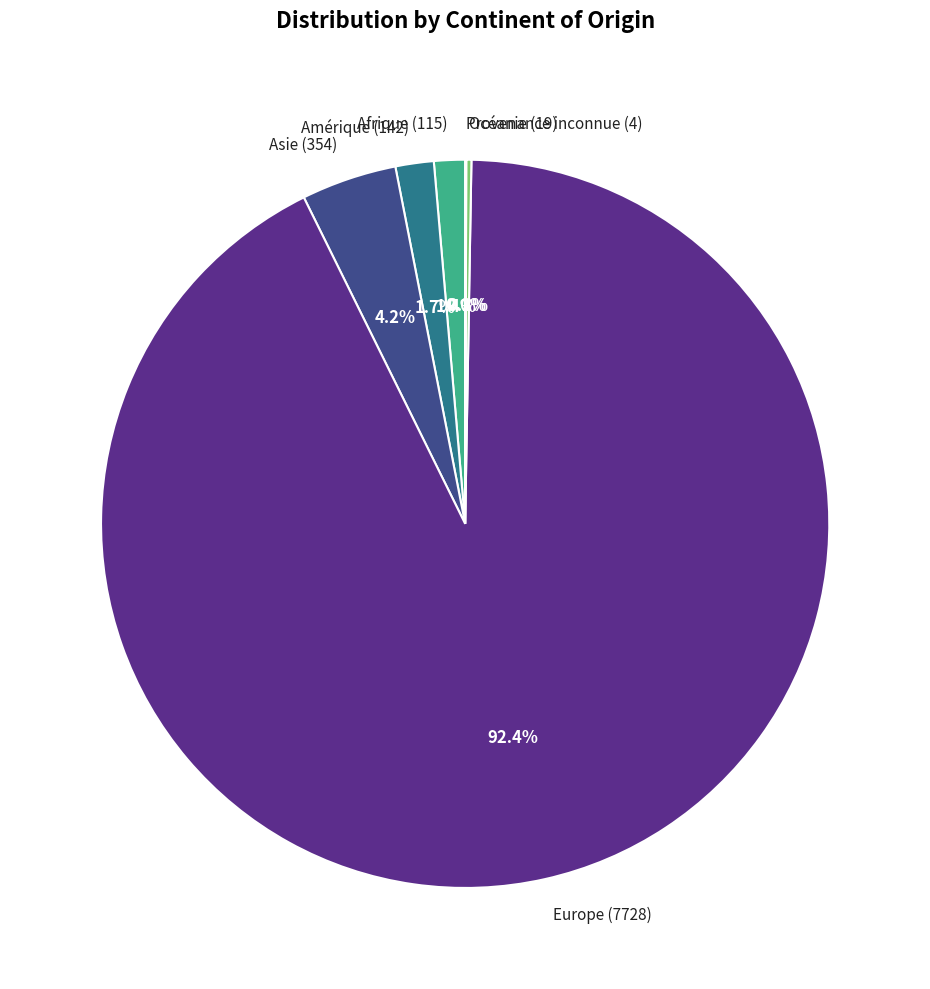

Between Europe (7728) and Afrique (115), which is larger?

Europe (7728)